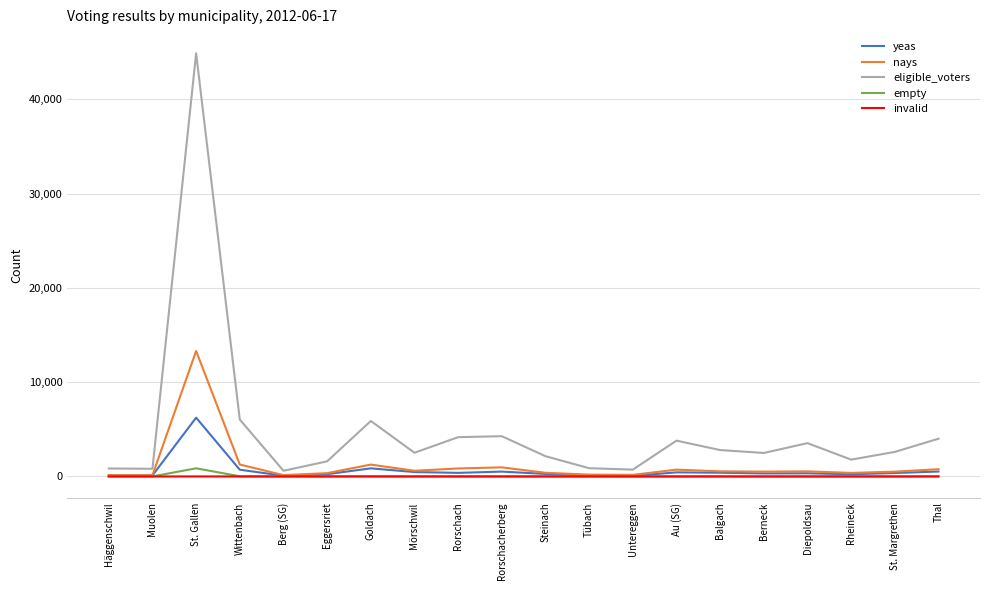

What value does the yeas series have at Häggenschwil?

131